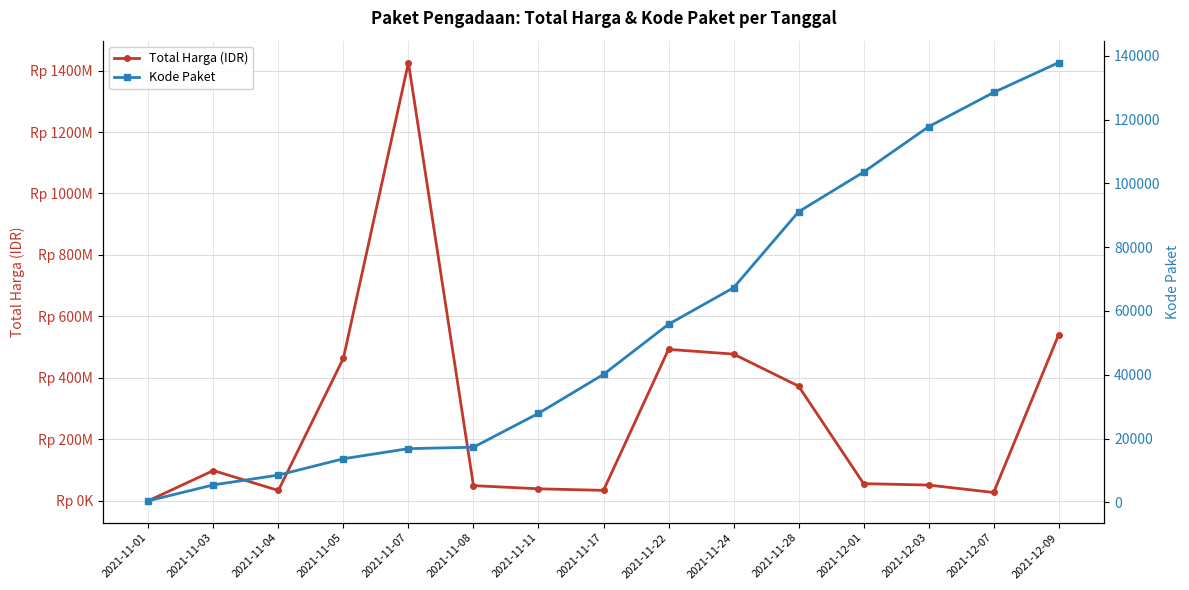

At which category does the chart reach its minimum across all series?

2021-11-01